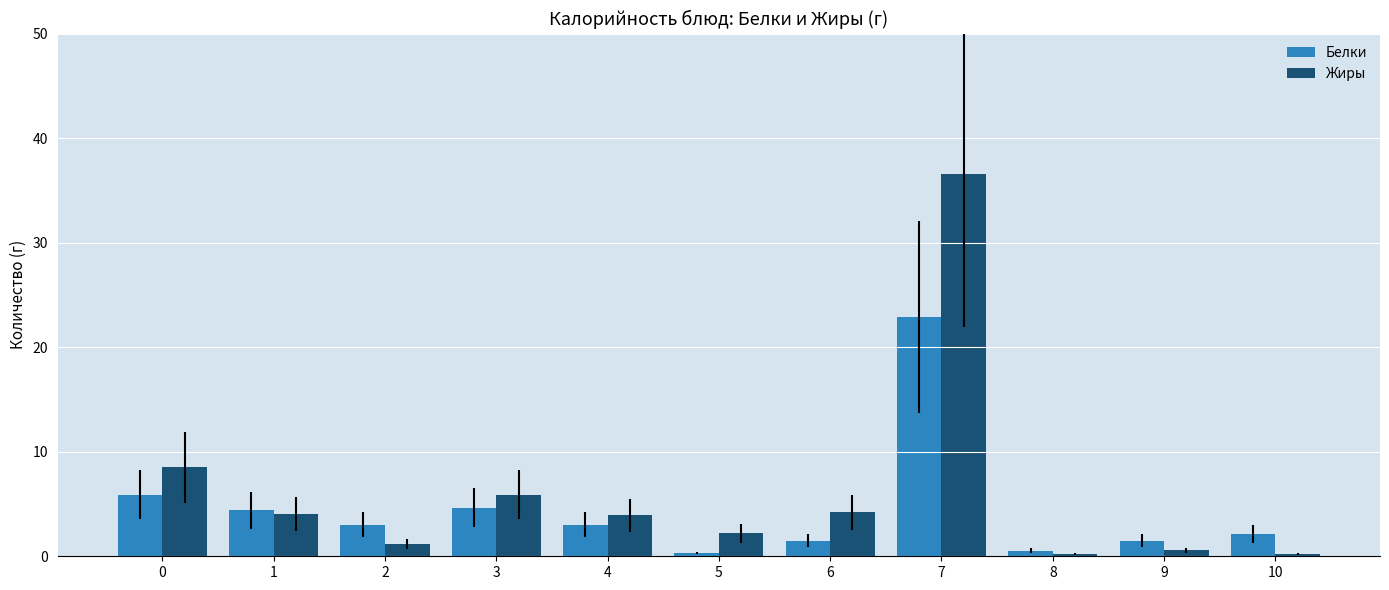

What is the sum of the Жиры values at 4 and 3?

9.8